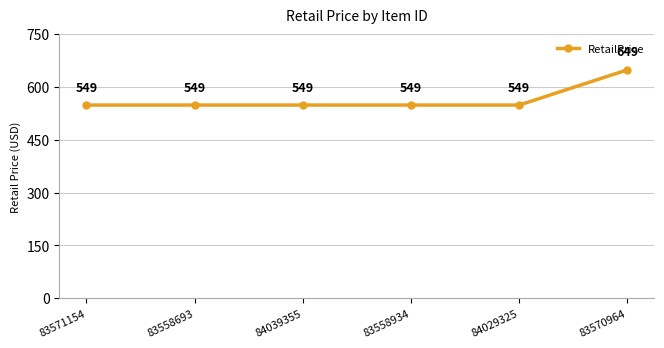

Approximately how many times larger is the value at 83570964 compared to 83558934?

1.2